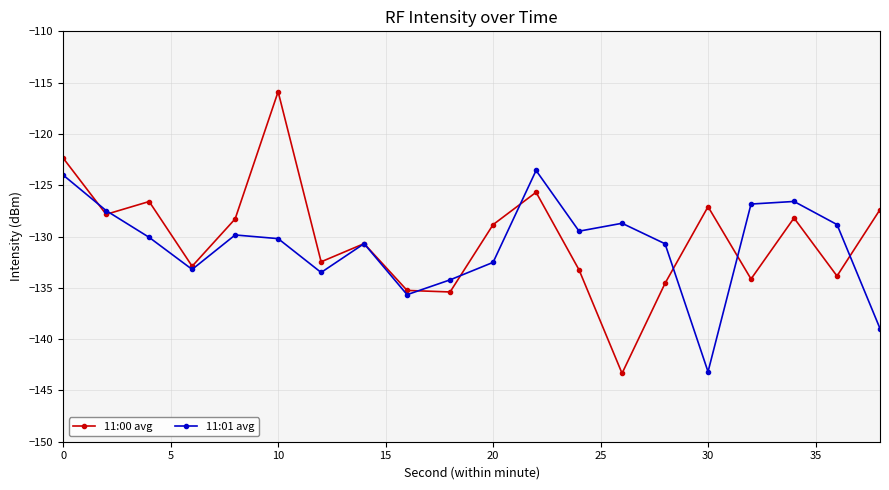

What is the difference between the maximum and minimum values in the 11:00 avg series?

27.5